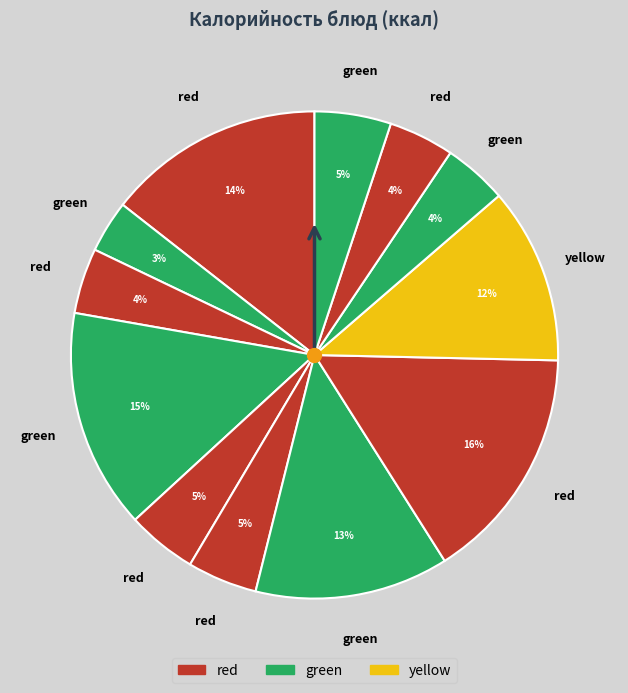

To the nearest percent, what is the average slice percentage?

8%